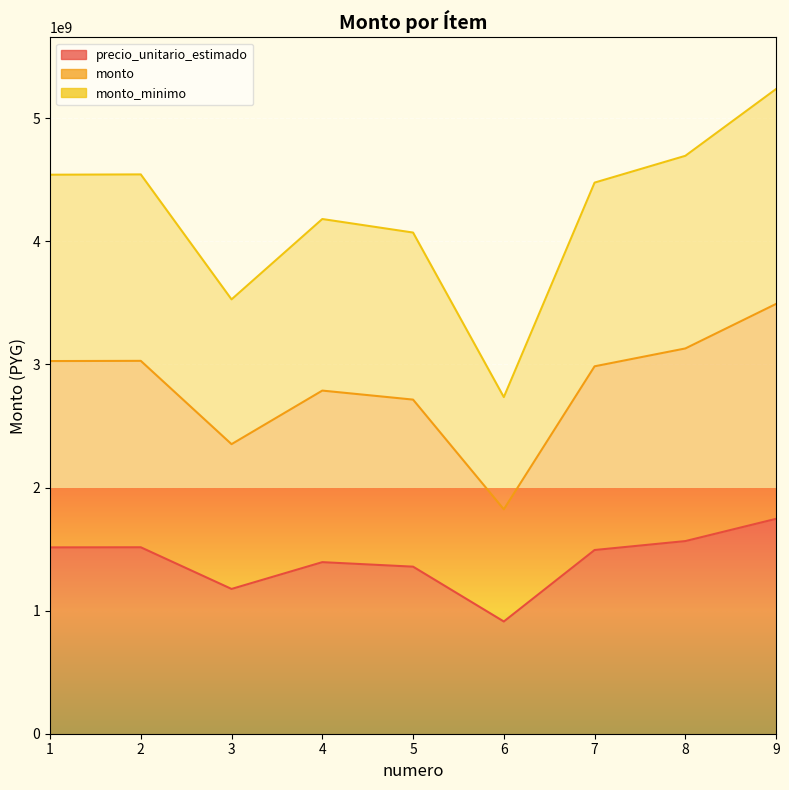

At 8, list the series in order from smallest to largest.

precio_unitario_estimado, monto, monto_minimo